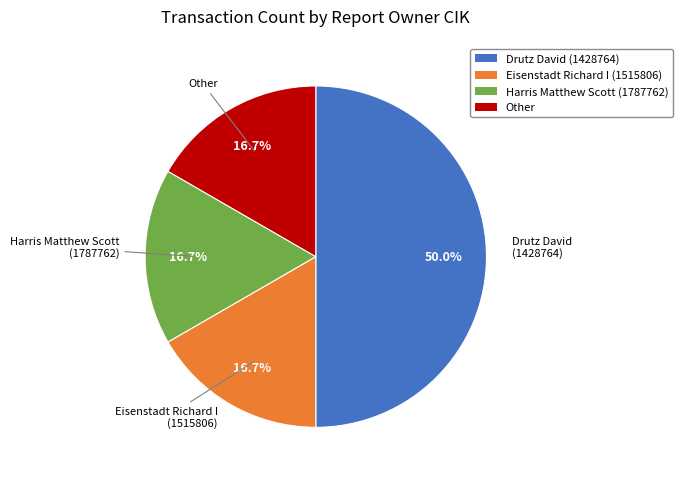

How many segments does this pie chart have?

4